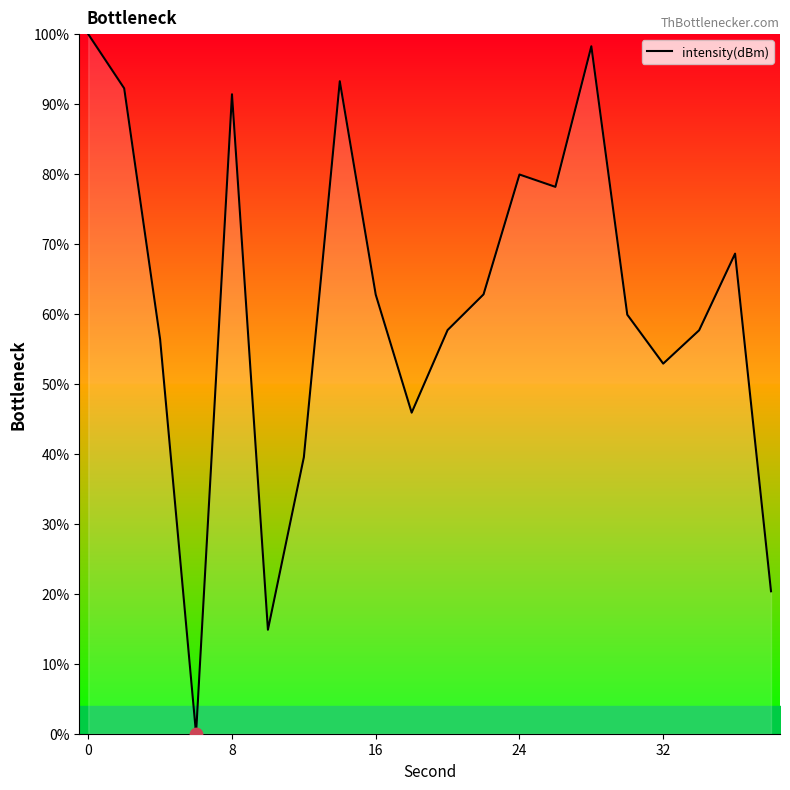

What is the difference between the maximum and minimum values?

100.0